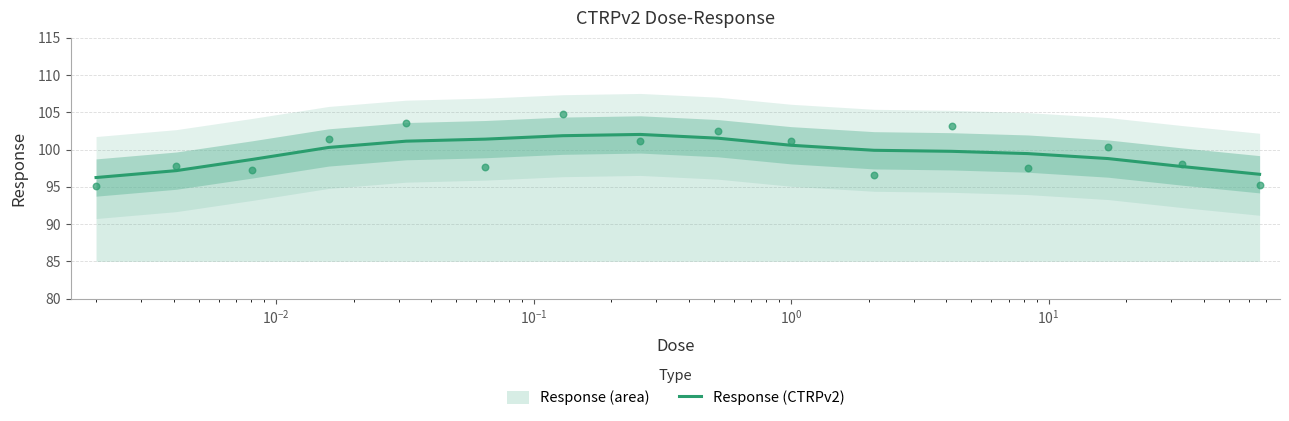

What is the minimum value for Response (CTRPv2)?

96.2